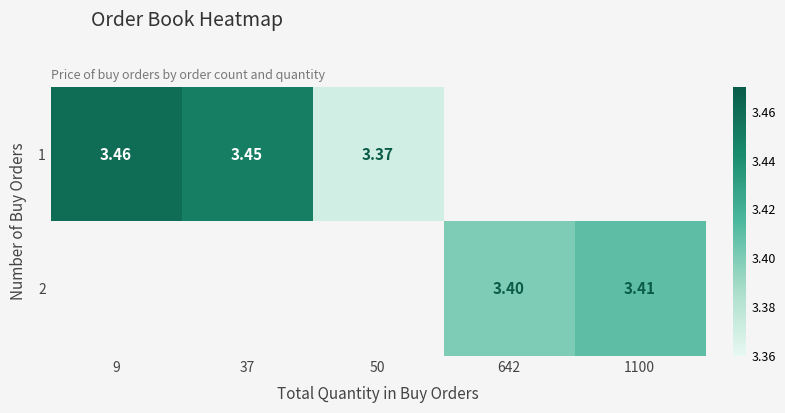

Which label corresponds to the largest value in the chart?

9